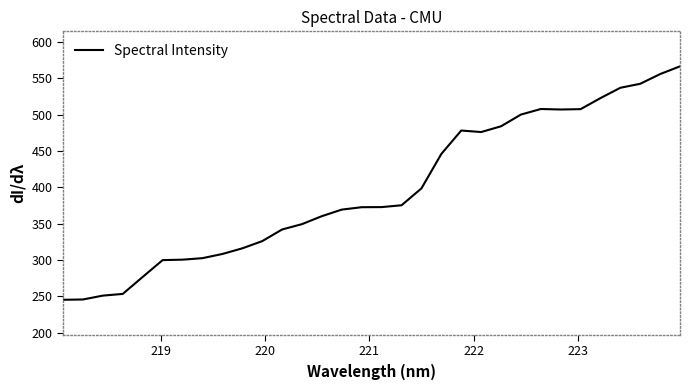

What is the greatest value displayed?

566.3